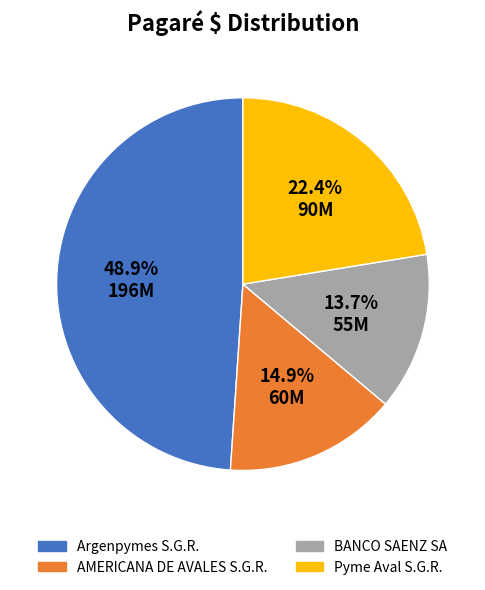

Rank the categories by value from highest to lowest.

Argenpymes S.G.R., Pyme Aval S.G.R., AMERICANA DE AVALES S.G.R., BANCO SAENZ SA